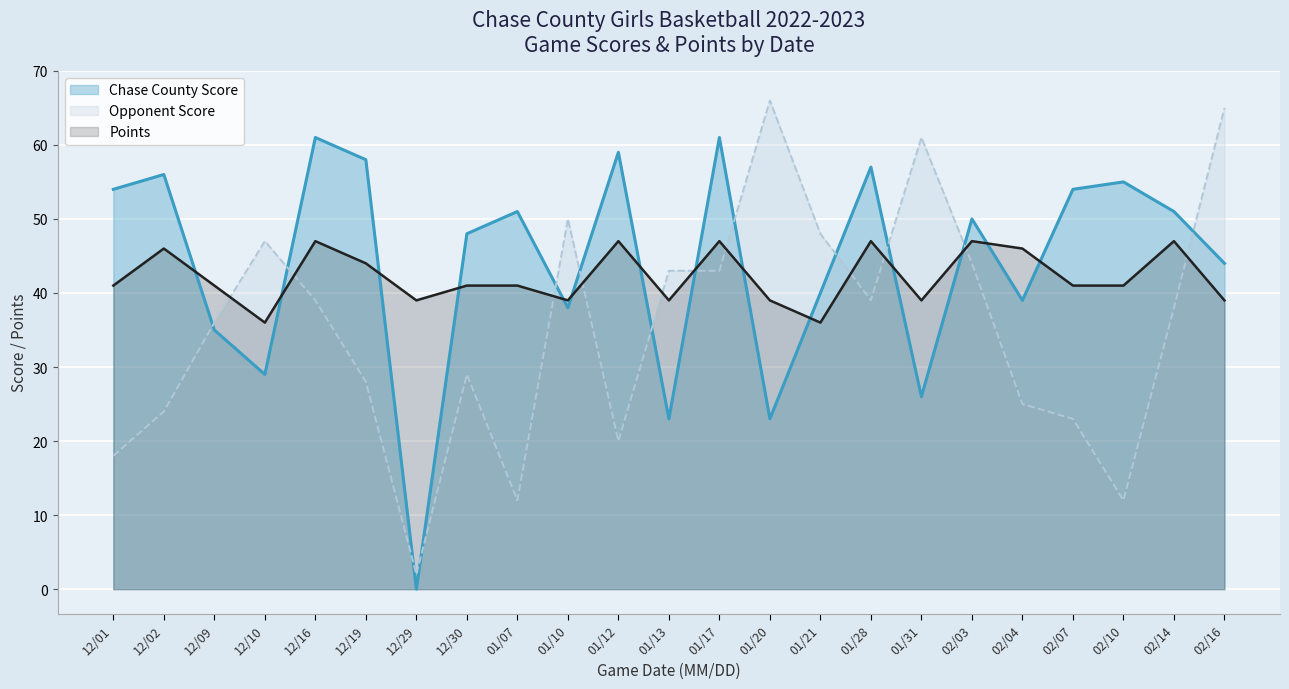

Which has a higher value, 12/29 or 01/20?

01/20